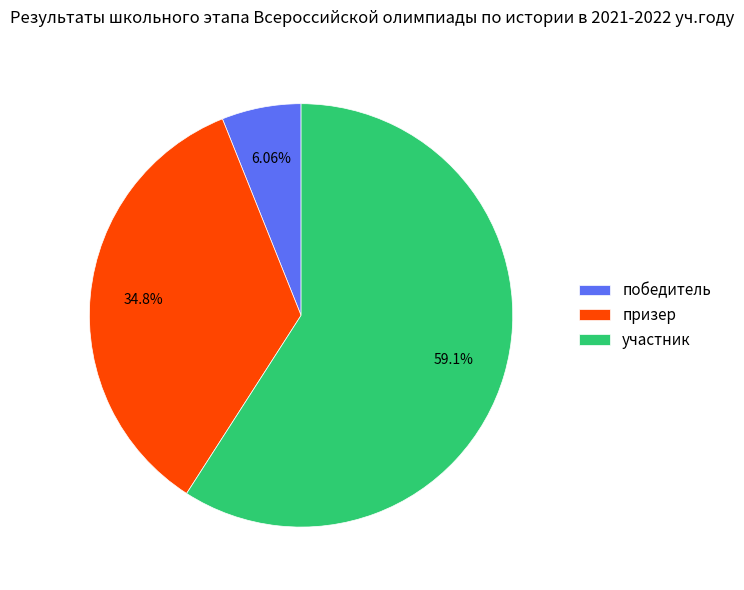

The участник slice represents 59% of the pie. True or false?

True